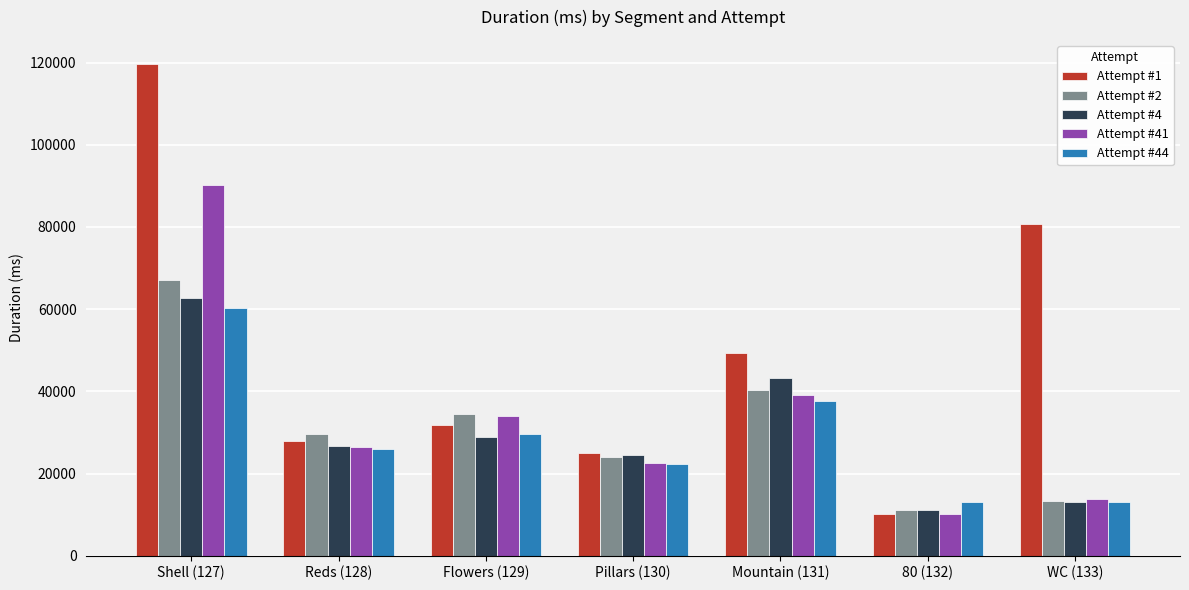

What is the total value across all series at Reds (128)?

136581